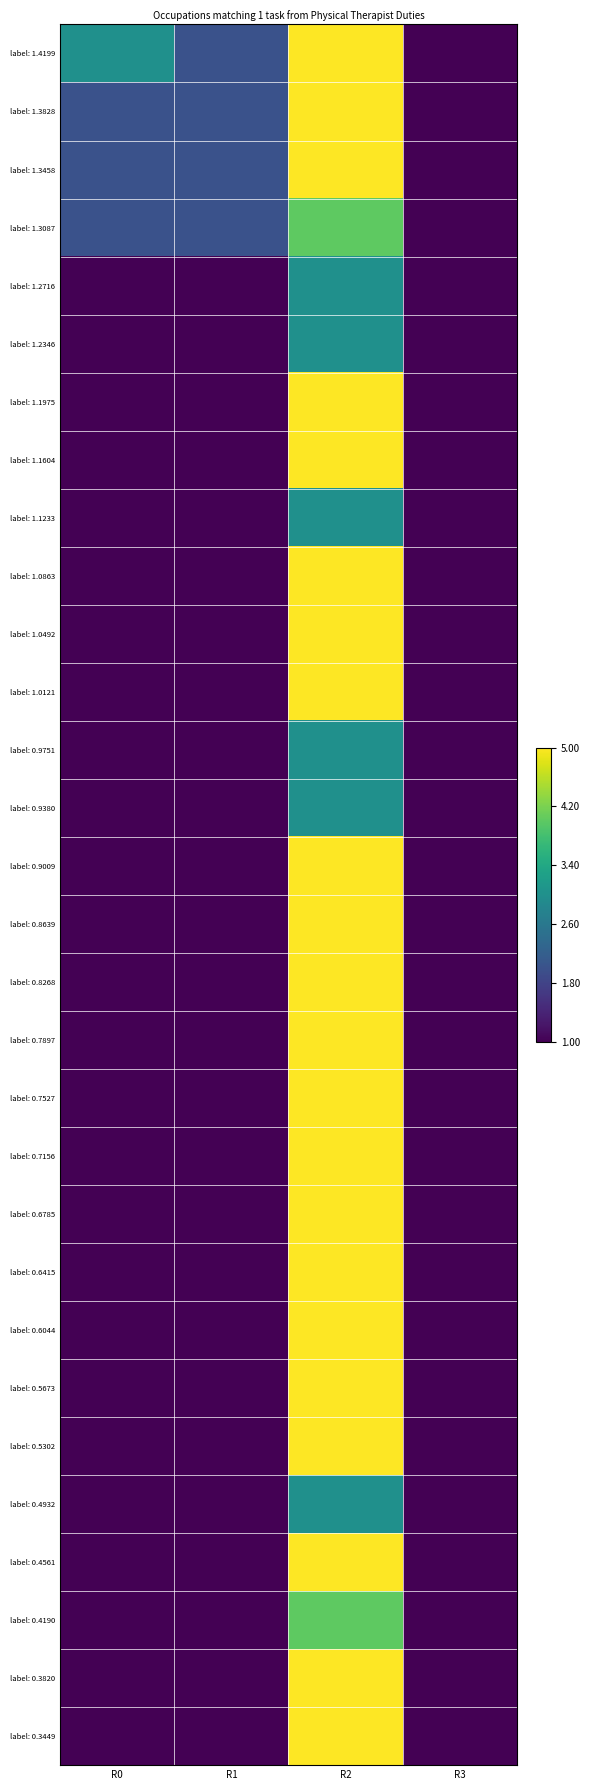

Reading right to left, extract all data points from this chart.

label: 1.4199: R3=1	R2=5	R1=2	R0=3
label: 1.3828: R3=1	R2=5	R1=2	R0=2
label: 1.3458: R3=1	R2=5	R1=2	R0=2
label: 1.3087: R3=1	R2=4	R1=2	R0=2
label: 1.2716: R3=1	R2=3	R1=1	R0=1
label: 1.2346: R3=1	R2=3	R1=1	R0=1
label: 1.1975: R3=1	R2=5	R1=1	R0=1
label: 1.1604: R3=1	R2=5	R1=1	R0=1
label: 1.1233: R3=1	R2=3	R1=1	R0=1
label: 1.0863: R3=1	R2=5	R1=1	R0=1
label: 1.0492: R3=1	R2=5	R1=1	R0=1
label: 1.0121: R3=1	R2=5	R1=1	R0=1
label: 0.9751: R3=1	R2=3	R1=1	R0=1
label: 0.9380: R3=1	R2=3	R1=1	R0=1
label: 0.9009: R3=1	R2=5	R1=1	R0=1
label: 0.8639: R3=1	R2=5	R1=1	R0=1
label: 0.8268: R3=1	R2=5	R1=1	R0=1
label: 0.7897: R3=1	R2=5	R1=1	R0=1
label: 0.7527: R3=1	R2=5	R1=1	R0=1
label: 0.7156: R3=1	R2=5	R1=1	R0=1
label: 0.6785: R3=1	R2=5	R1=1	R0=1
label: 0.6415: R3=1	R2=5	R1=1	R0=1
label: 0.6044: R3=1	R2=5	R1=1	R0=1
label: 0.5673: R3=1	R2=5	R1=1	R0=1
label: 0.5302: R3=1	R2=5	R1=1	R0=1
label: 0.4932: R3=1	R2=3	R1=1	R0=1
label: 0.4561: R3=1	R2=5	R1=1	R0=1
label: 0.4190: R3=1	R2=4	R1=1	R0=1
label: 0.3820: R3=1	R2=5	R1=1	R0=1
label: 0.3449: R3=1	R2=5	R1=1	R0=1